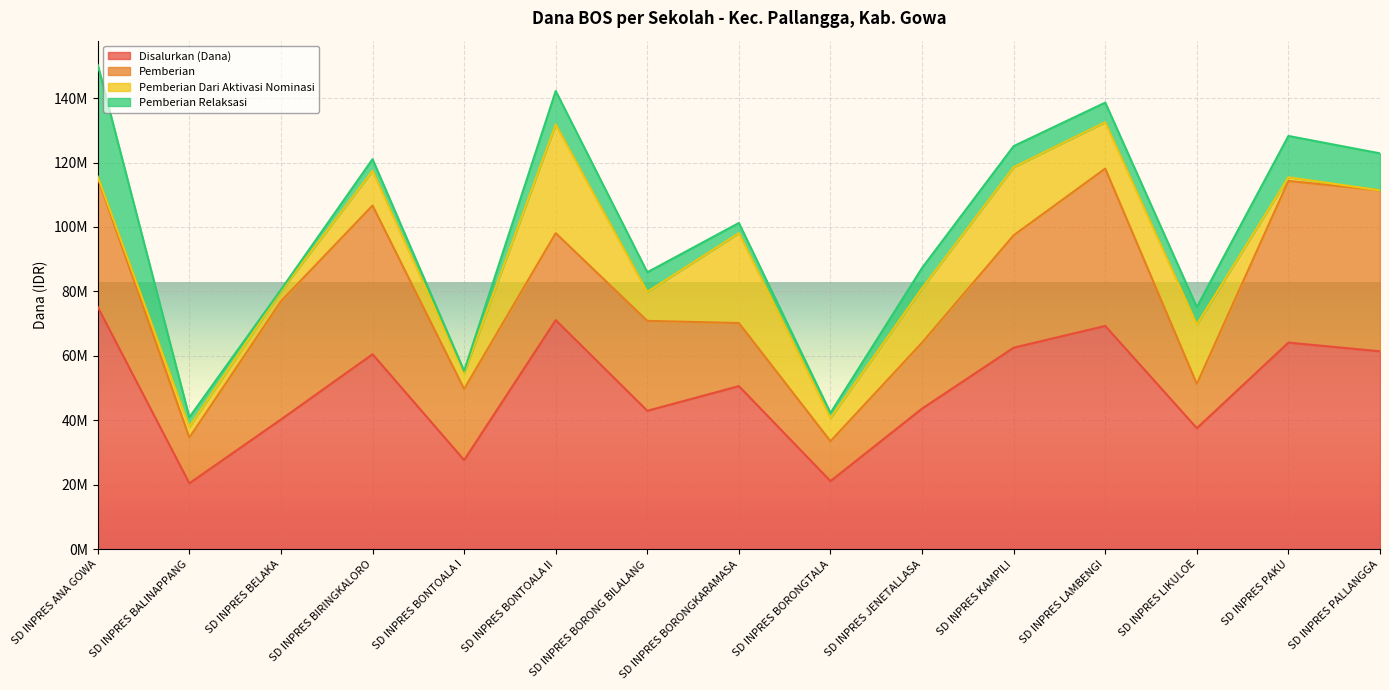

True or false: Pemberian Relaksasi has a value of 1711336 at SD INPRES BORONGKARAMASA.

False